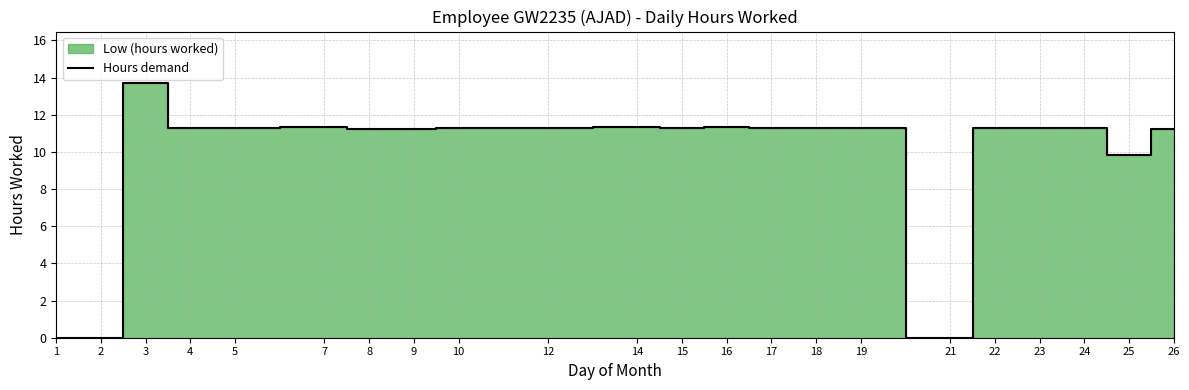

Reading left to right, extract all data points from this chart.

1=0.0	2=0.0	3=13.7	4=11.3	5=11.3	7=11.3	8=11.2	9=11.2	10=11.3	12=11.3	14=11.4	15=11.3	16=11.3	17=11.3	18=11.3	19=11.3	21=0.0	22=11.3	23=11.3	24=11.3	25=9.8	26=11.2